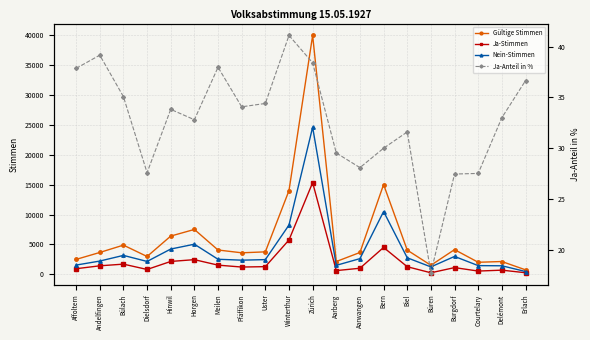

Is it true that Nein-Stimmen equals 939.0 at Pfäffikon?

False